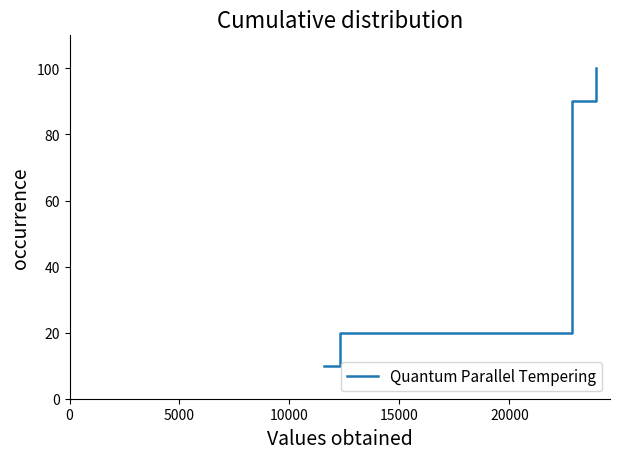

What is the smallest value displayed?

10